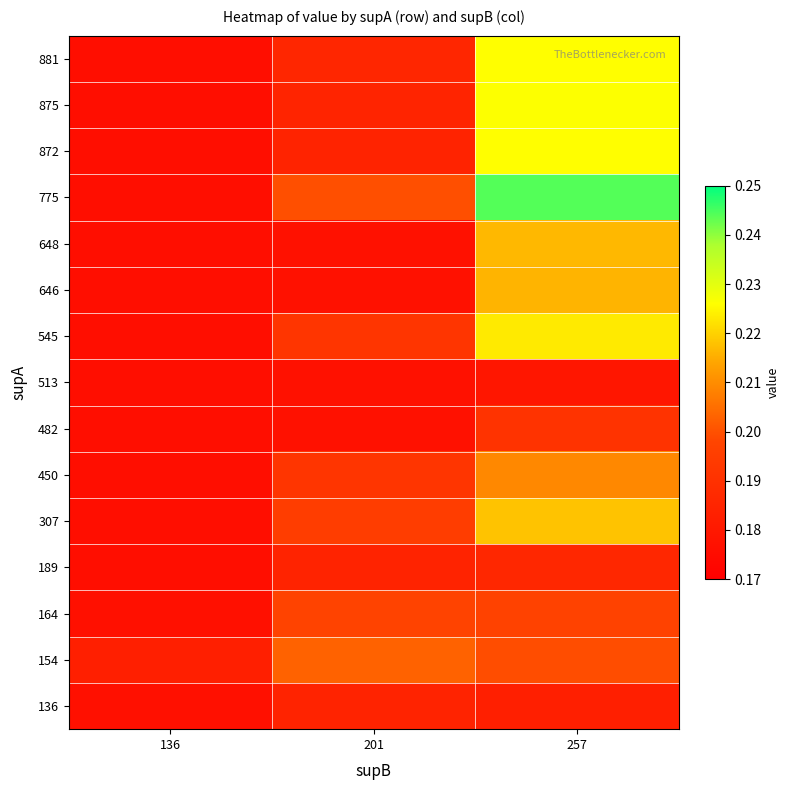

Reading left to right, transcribe all the data shown in this chart.

136: 136=0.2	201=0.2	257=0.2
154: 136=0.2	201=0.2	257=0.2
164: 136=0.2	201=0.2	257=0.2
189: 136=0.2	201=0.2	257=0.2
307: 136=0.2	201=0.2	257=0.2
450: 136=0.2	201=0.2	257=0.2
482: 136=0.2	201=0.2	257=0.2
513: 136=0.2	201=0.2	257=0.2
545: 136=0.2	201=0.2	257=0.2
646: 136=0.2	201=0.2	257=0.2
648: 136=0.2	201=0.2	257=0.2
775: 136=0.2	201=0.2	257=0.2
872: 136=0.2	201=0.2	257=0.2
875: 136=0.2	201=0.2	257=0.2
881: 136=0.2	201=0.2	257=0.2